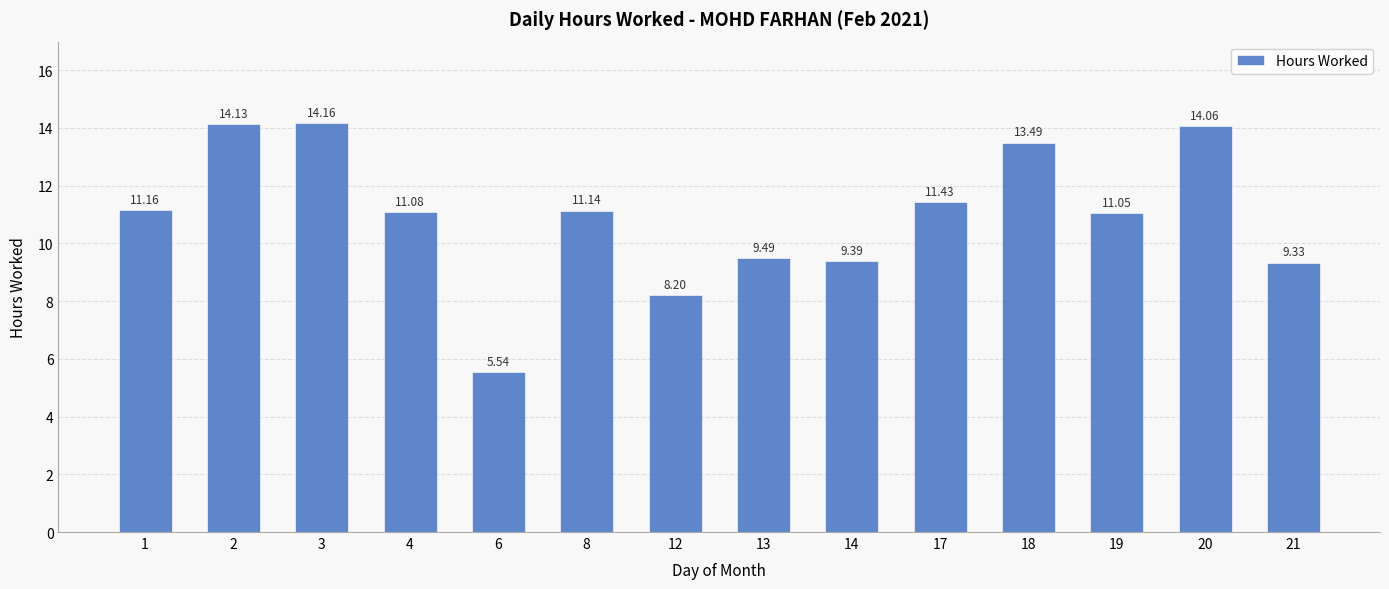

True or false: the data shows 11.1 at 19.

True